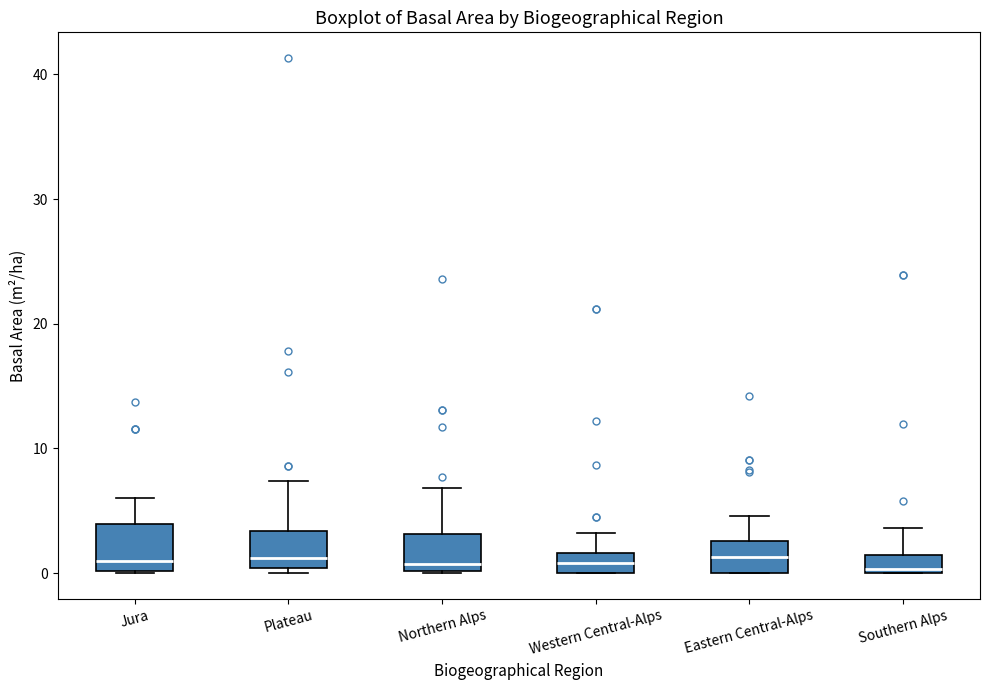

Where is the upper edge of the box for Eastern Central-Alps on the y-axis? The values are not printed on the chart, so give them approximately, as read against the axis.

3